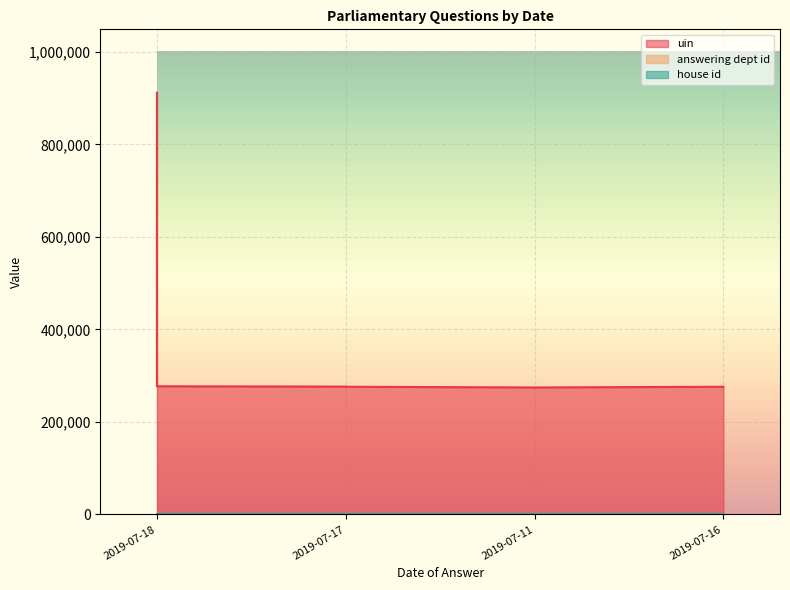

Reading right to left, extract all data points from this chart.

uin: 2019-07-16=276157	2019-07-17=276152	2019-07-17=276151	2019-07-17=276150	2019-07-11=274651	2019-07-17=276515	2019-07-18=277192	2019-07-18=912048	2019-07-18=912046	2019-07-18=912045
answering dept id: 2019-07-16=27	2019-07-17=27	2019-07-17=27	2019-07-17=27	2019-07-11=27	2019-07-17=27	2019-07-18=27	2019-07-18=27	2019-07-18=27	2019-07-18=27
house id: 2019-07-16=1	2019-07-17=1	2019-07-17=1	2019-07-17=1	2019-07-11=1	2019-07-17=1	2019-07-18=1	2019-07-18=1	2019-07-18=1	2019-07-18=1